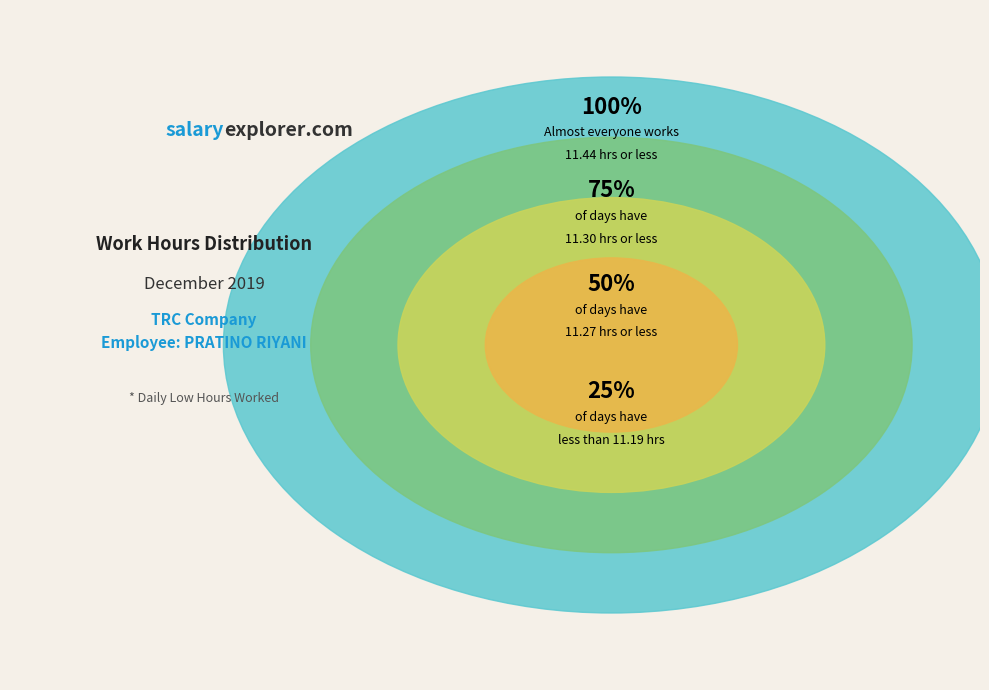

Is there any slice that represents more than half of the pie?

No